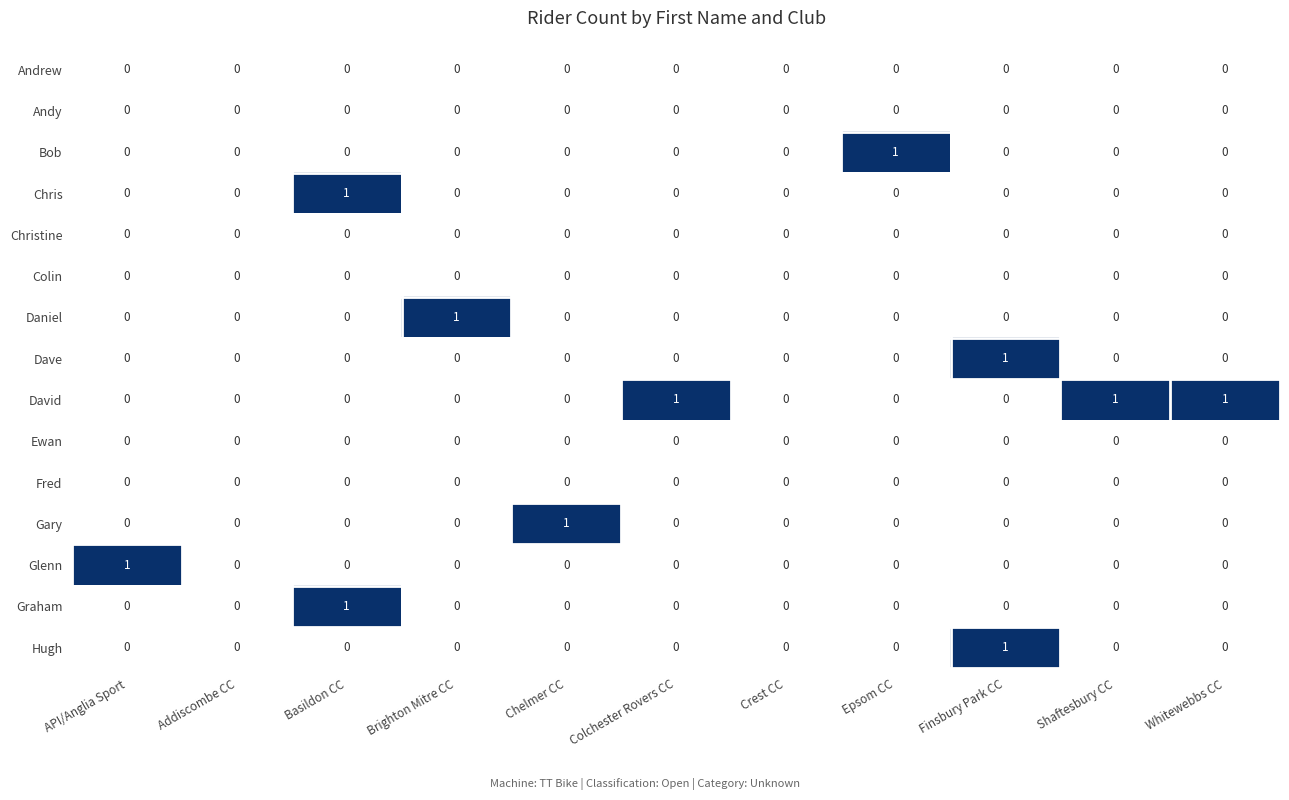

The value of Fred at Colchester Rovers CC is 0. True or false?

True